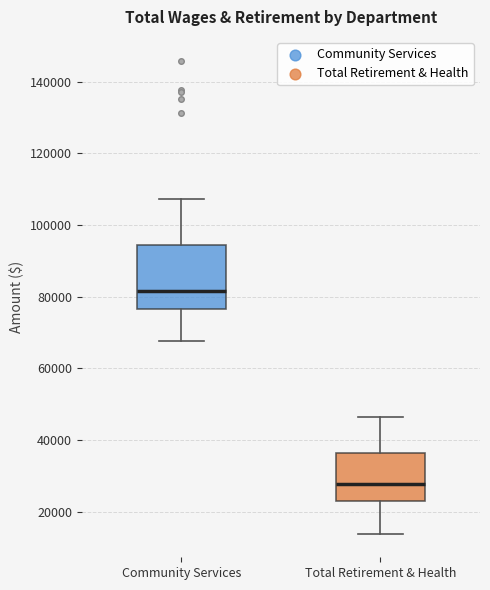

Reading left to right, transcribe this box plot: for each box, give where its median line is, the range the box spans, and where its two whiskers end, as read against the y-axis. The values are not printed on the chart, so give them approximately, as read against the axis.

Community Services: median 82000, box 76000 to 94000, whiskers 68000 to 108000
Total Retirement & Health: median 28000, box 22000 to 36000, whiskers 14000 to 46000